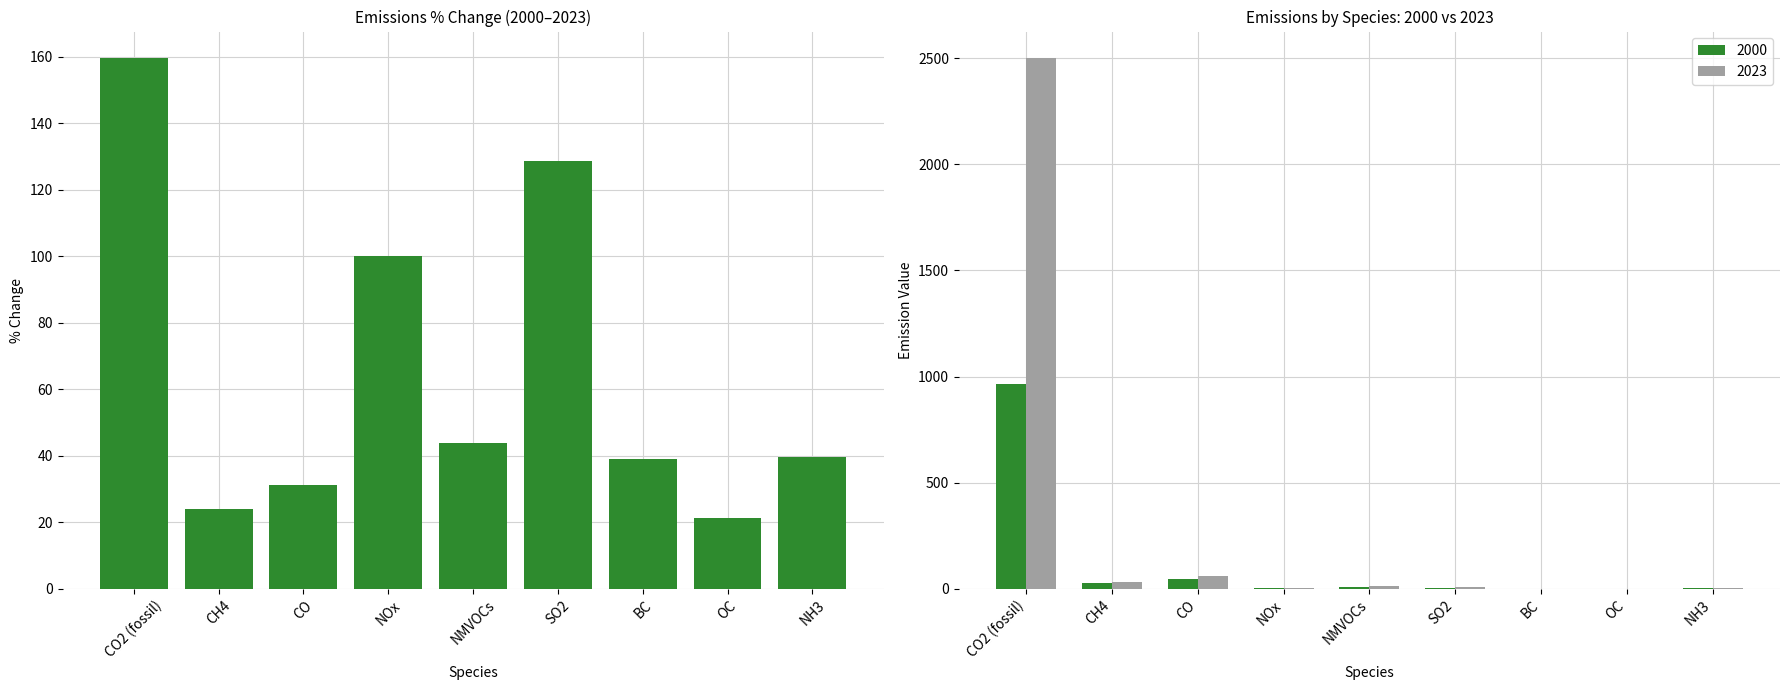

List the labels in order of value, smallest first.

OC, CH4, CO, BC, NH3, NMVOCs, NOx, SO2, CO2 (fossil)